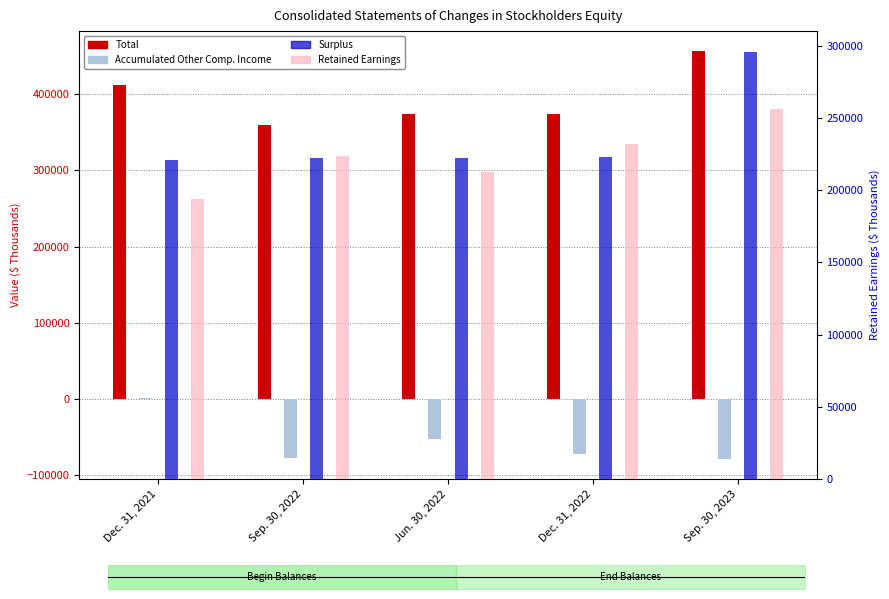

At how many categories does at least one series exceed 320707?

5